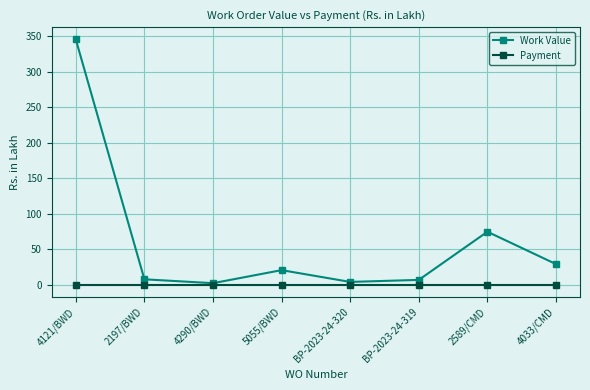

List the series in order of their peak value, lowest first.

Payment, Work Value